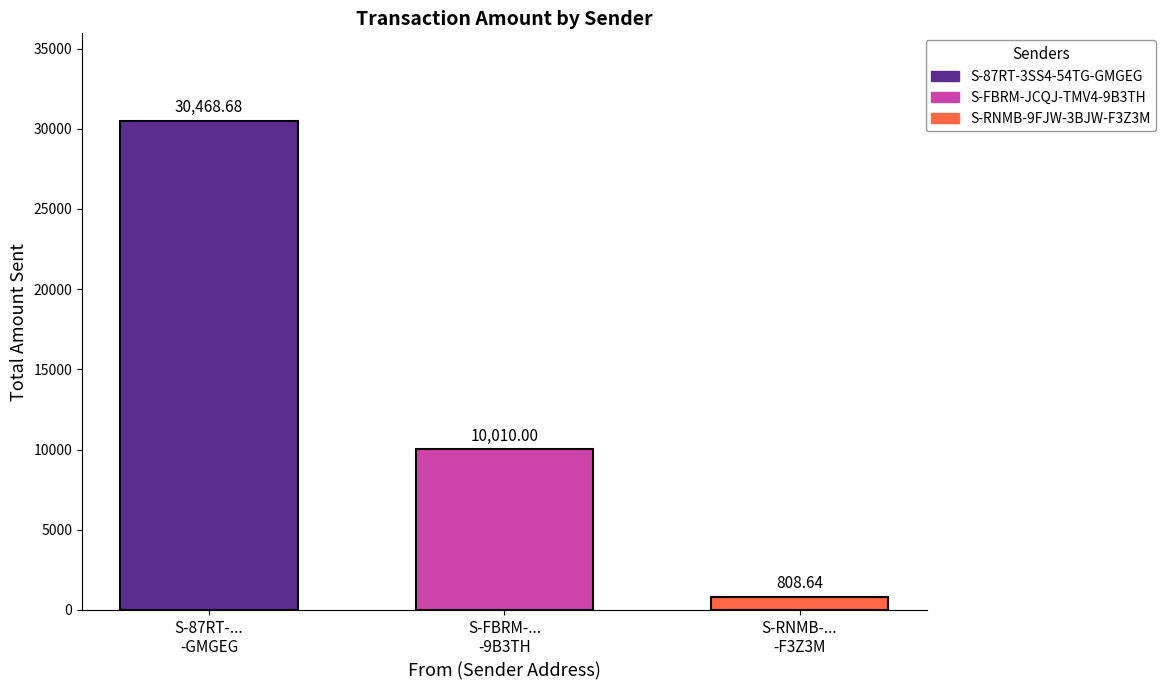

What is the sum of all values?

41287.3